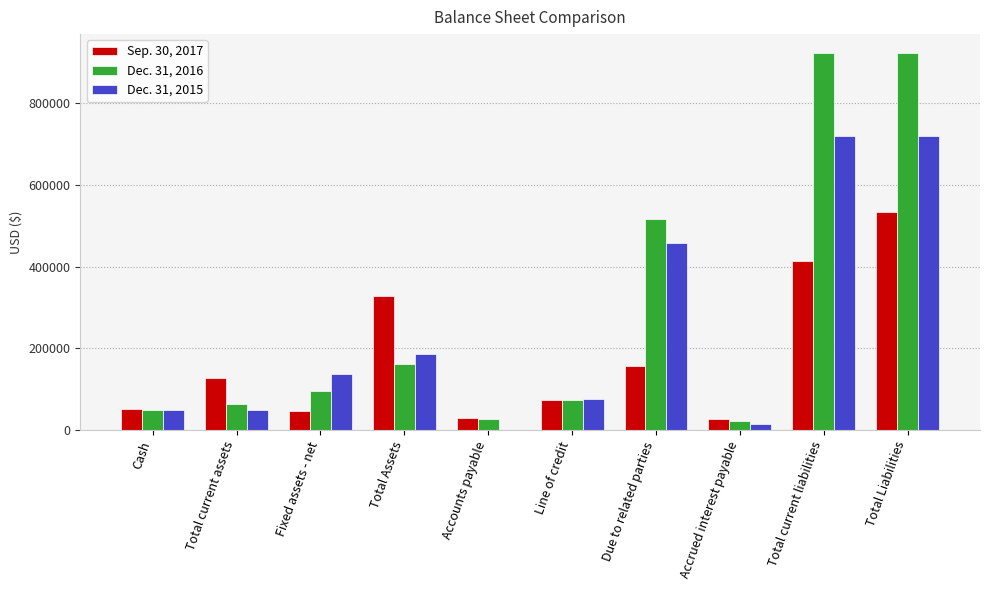

Between Total Assets and Line of credit, which series saw the biggest shift?

Sep. 30, 2017